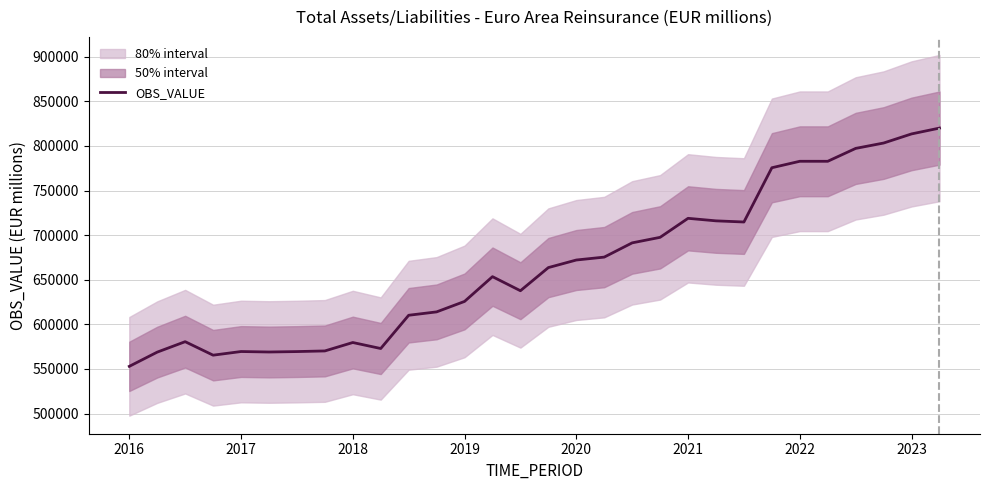

What is the highest value of the OBS_VALUE series?

819999.9